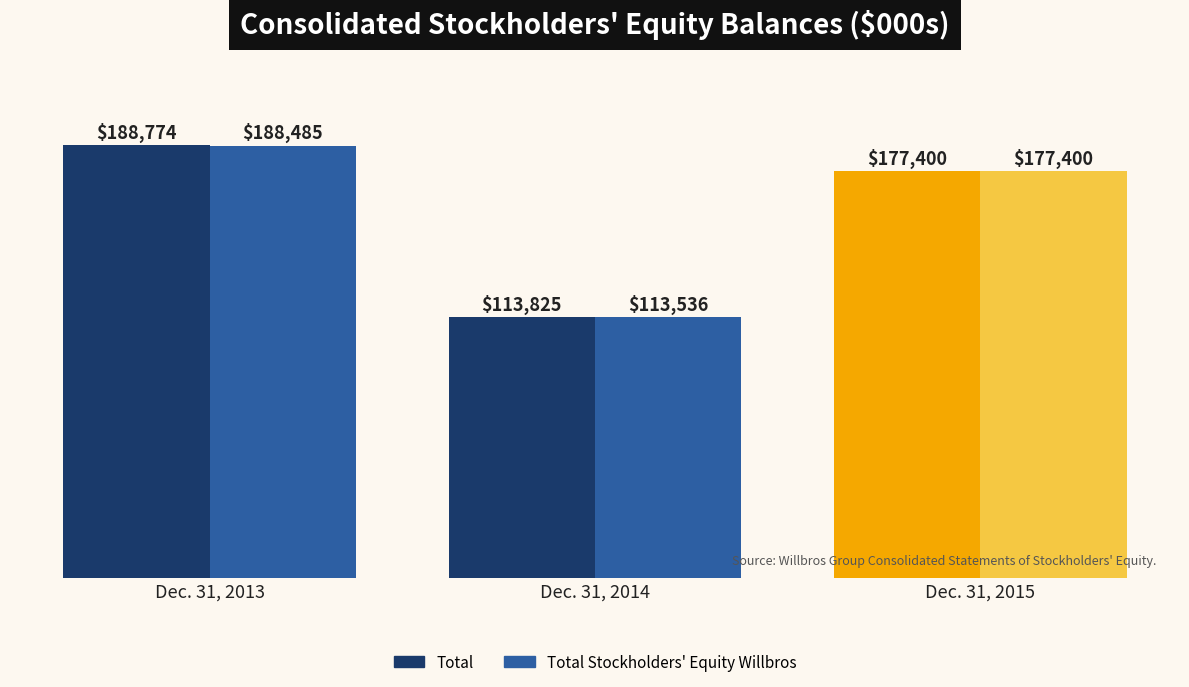

At which category is the sum across all series the highest?

Dec. 31, 2013